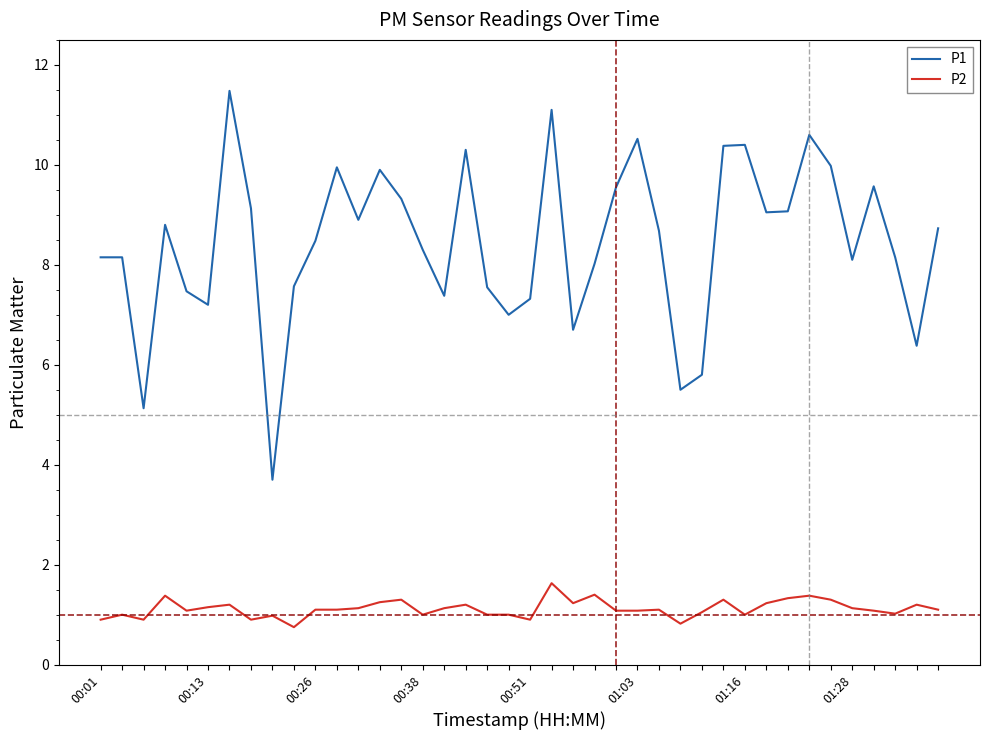

What is the maximum value shown in the chart?

11.5